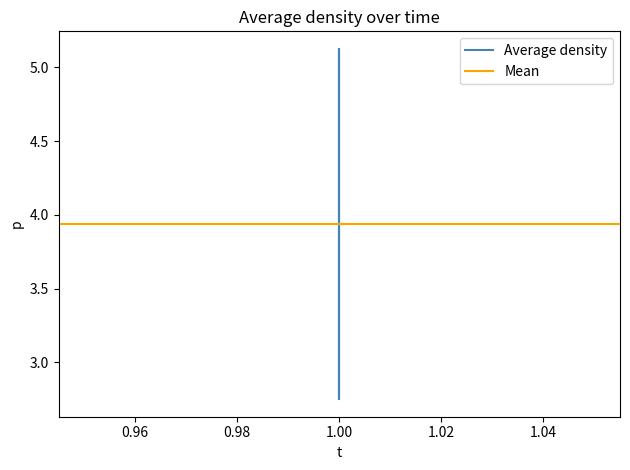

What is the difference between the values at 1 and 1?

2.4